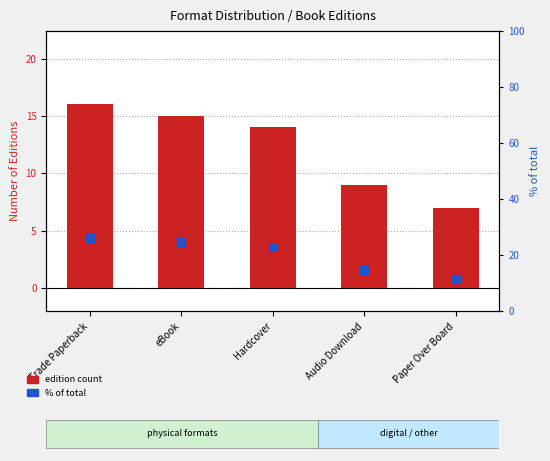

Between Trade Paperback and Hardcover, which is larger?

Trade Paperback